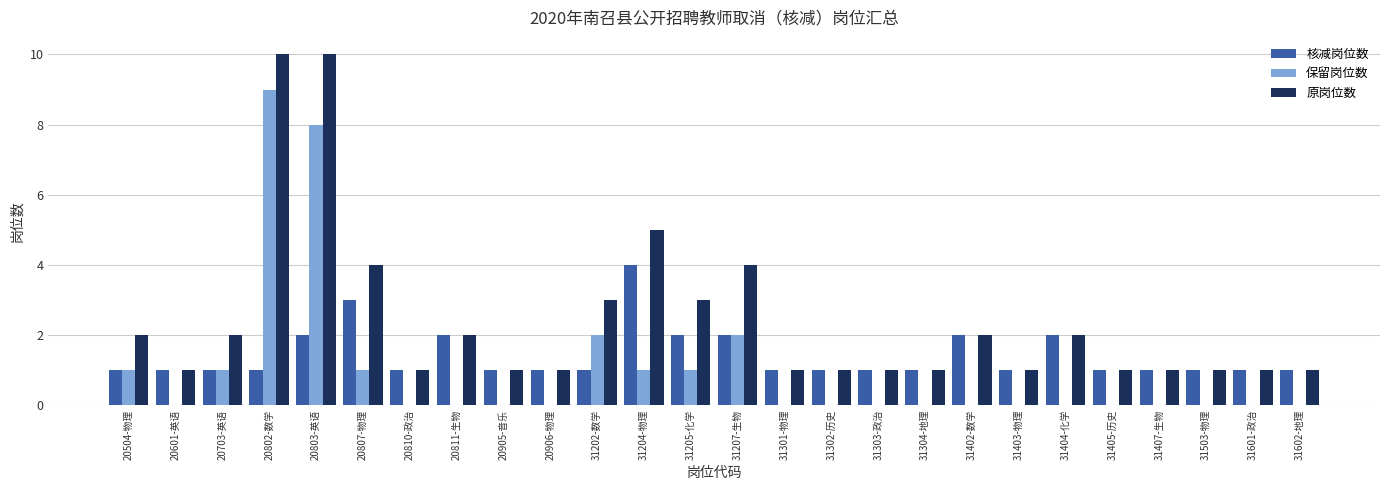

Reading left to right, extract all data points from this chart.

核减岗位数: 1	1	1	1	2	3	1	2	1	1	1	4	2	2	1	1	1	1	2	1	2	1	1	1	1	1
保留岗位数: 1	0	1	9	8	1	0	0	0	0	2	1	1	2	0	0	0	0	0	0	0	0	0	0	0	0
原岗位数: 2	1	2	10	10	4	1	2	1	1	3	5	3	4	1	1	1	1	2	1	2	1	1	1	1	1